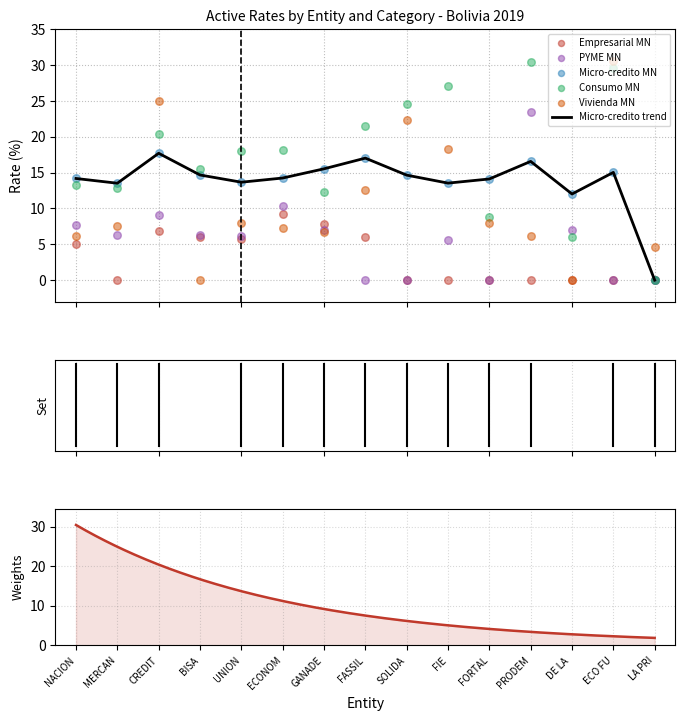

What is the total value across all series at FASSIL?

57.1